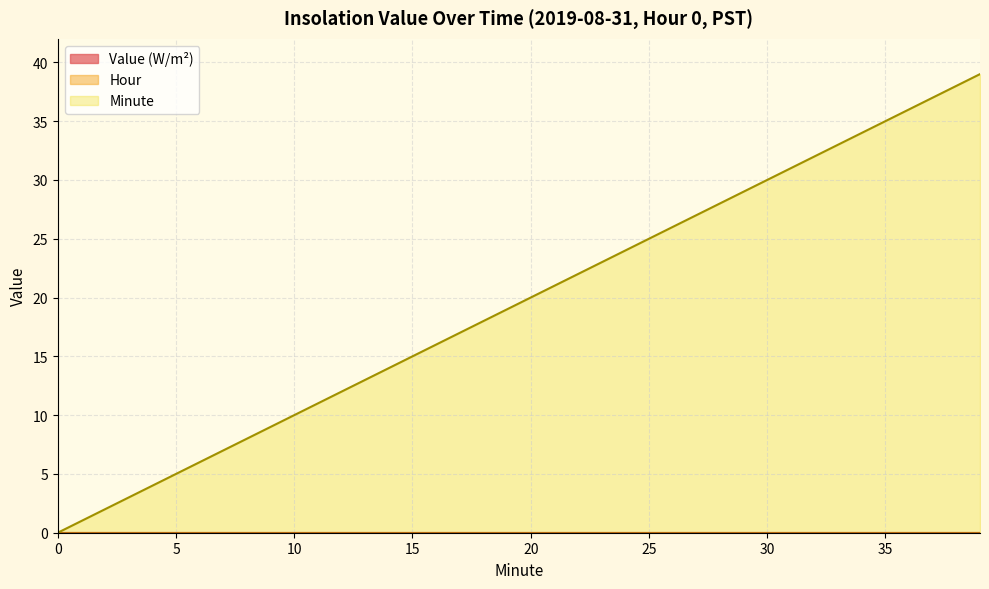

What is the sum of the Minute values at 0 and 3?

3